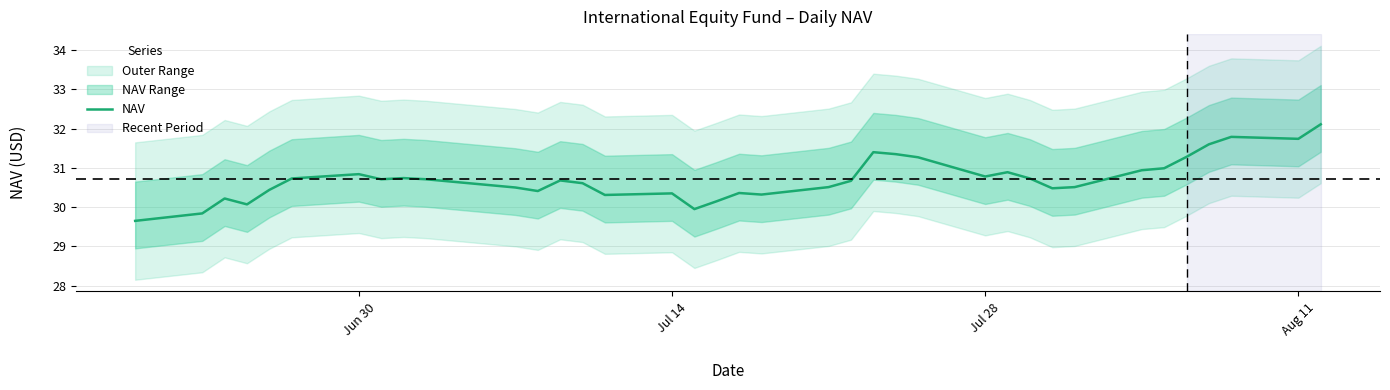

Reading right to left, what are all the values shown in this chart?

32.1	31.7	31.8	31.6	31.3	31.0	30.9	30.5	30.5	30.7	30.9	30.8	31.3	31.4	31.4	30.7	30.5	30.3	30.4	30.1	29.9	30.4	30.3	30.6	30.7	30.4	30.5	30.7	30.7	30.7	30.8	30.7	30.4	30.1	30.2	29.8	29.6